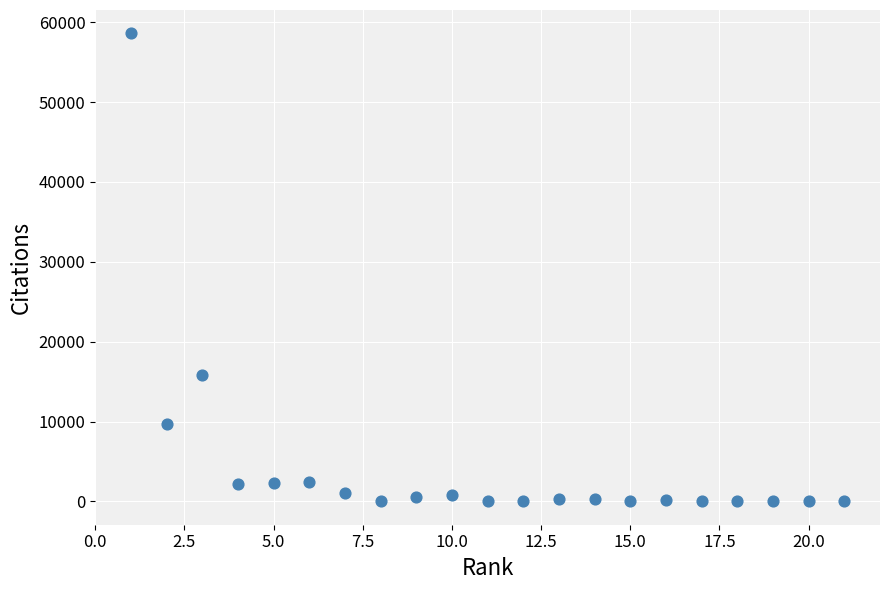

What is the range of Y values (max minus min)?

58586